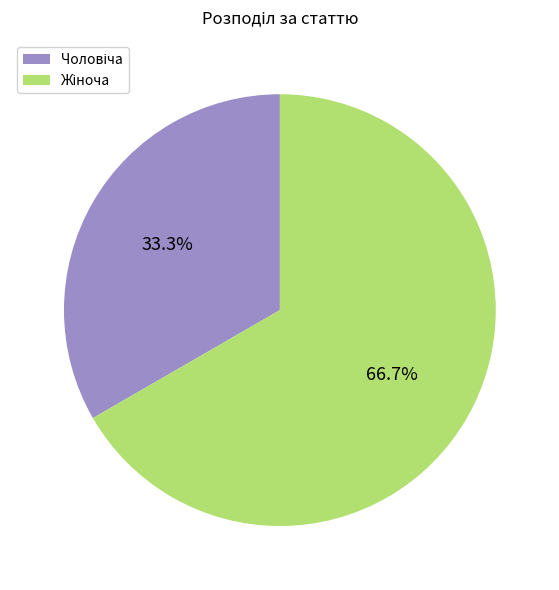

Is there a majority slice in this chart?

Yes